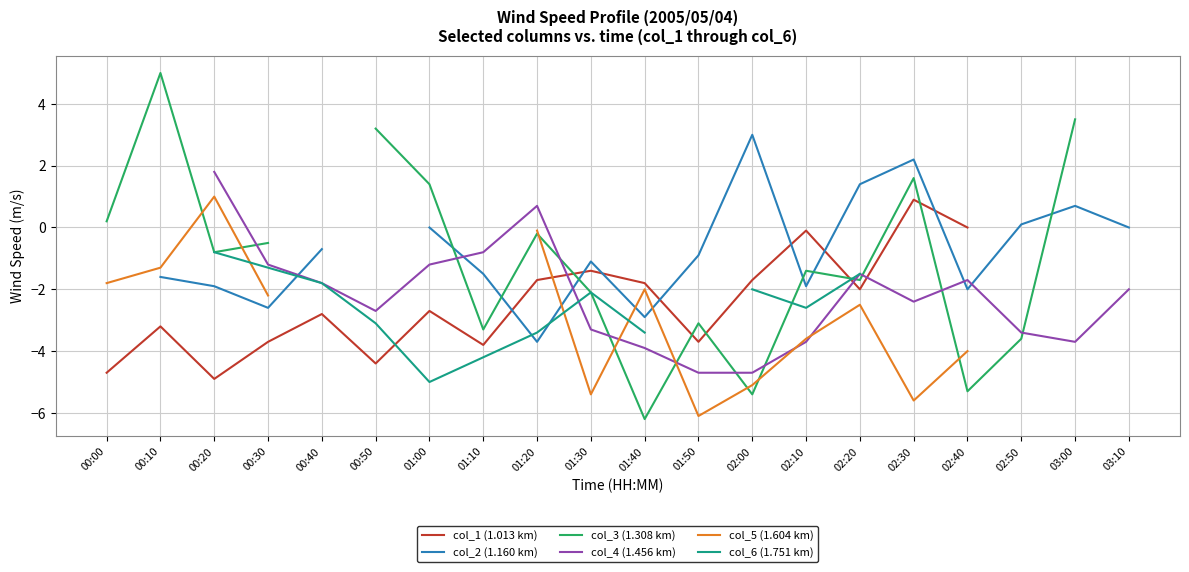

True or false: col_4 (1.456 km) has a value of -0.6 at 02:40.

False